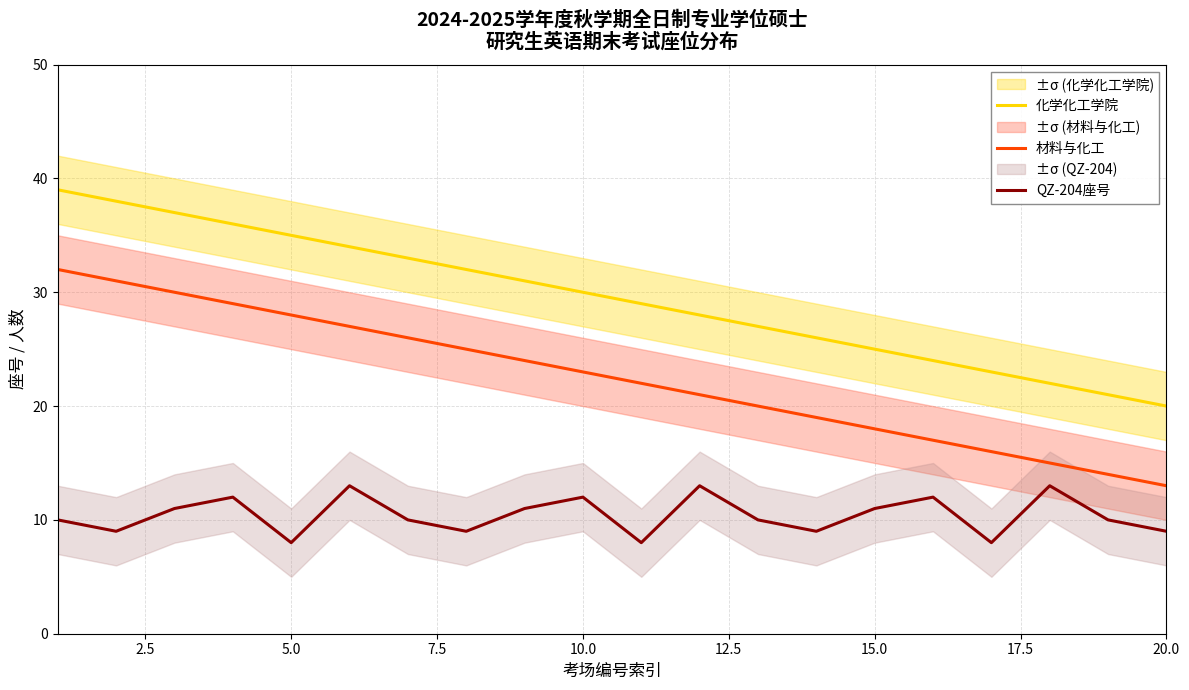

Which series has the largest total across all categories?

化学化工学院